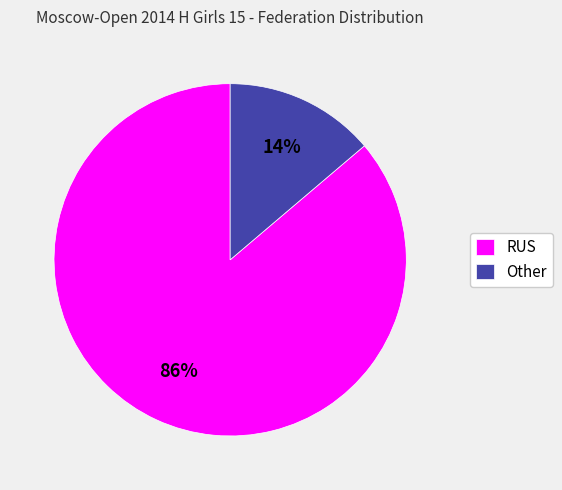

Count the number of slices in the pie.

2